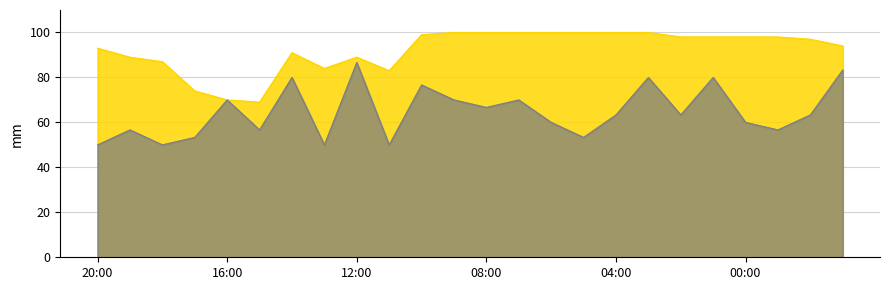

Reading right to left, extract all data points from this chart.

Humidade (%): 94.0	97.0	98.0	98.0	98.0	98.0	100.0	100.0	100.0	100.0	100.0	100.0	100.0	99.0	83.0	89.0	84.0	91.0	69.0	70.0	74.0	87.0	89.0	93.0
Refacho (km/h): 83.3	63.3	56.7	60.0	80.0	63.3	80.0	63.3	53.3	60.0	70.0	66.7	70.0	76.7	50.0	86.7	50.0	80.0	56.7	70.0	53.3	50.0	56.7	50.0